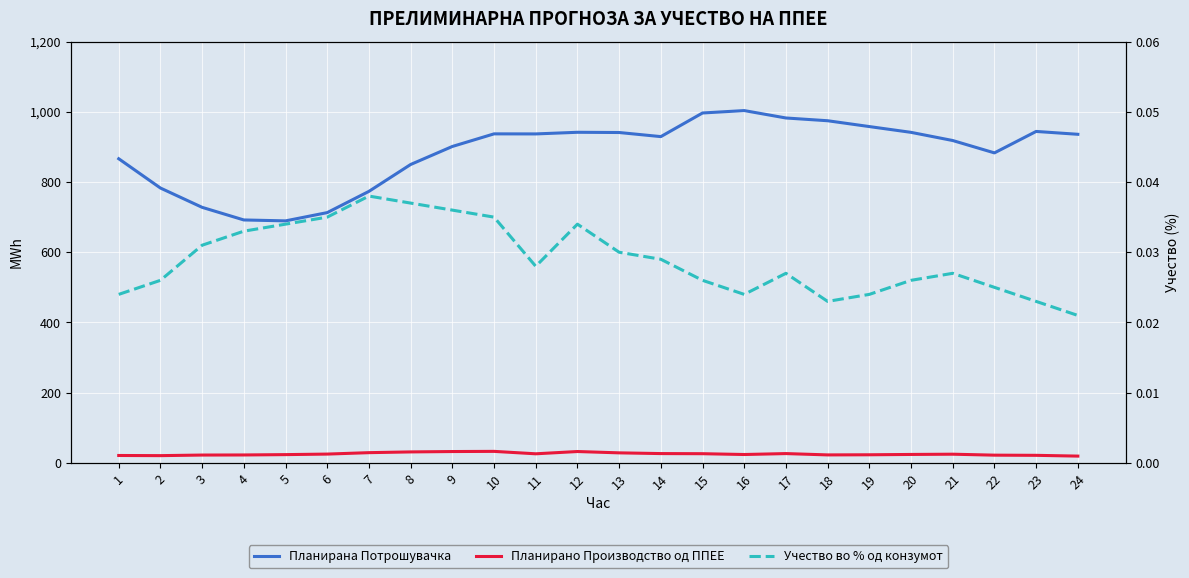

Reading left to right, what are all the values shown in this chart?

Планирана Потрошувачка: 866.3	782.9	727.9	692.0	689.3	712.9	773.4	849.9	901.2	937.2	937.0	941.6	941.0	929.3	996.6	1003.5	982.4	974.5	957.9	941.5	918.2	883.0	944.1	935.9
Планирано Производство од ППЕЕ: 21.2	20.7	22.4	22.6	23.6	25.1	29.2	31.3	32.4	32.9	25.9	32.4	28.6	26.6	26.2	23.9	26.6	22.8	23.2	24.1	24.8	22.1	21.6	19.4
Учество во % од конзумот: 0.0	0.0	0.0	0.0	0.0	0.0	0.0	0.0	0.0	0.0	0.0	0.0	0.0	0.0	0.0	0.0	0.0	0.0	0.0	0.0	0.0	0.0	0.0	0.0